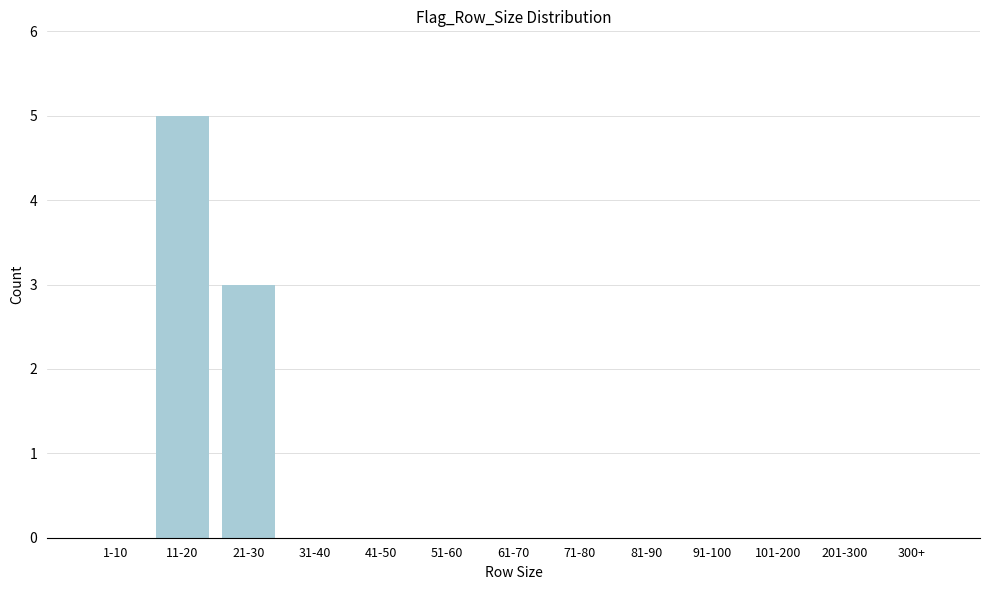

Reading left to right, transcribe all the data shown in this chart.

1-10=0	11-20=5	21-30=3	31-40=0	41-50=0	51-60=0	61-70=0	71-80=0	81-90=0	91-100=0	101-200=0	201-300=0	300+=0